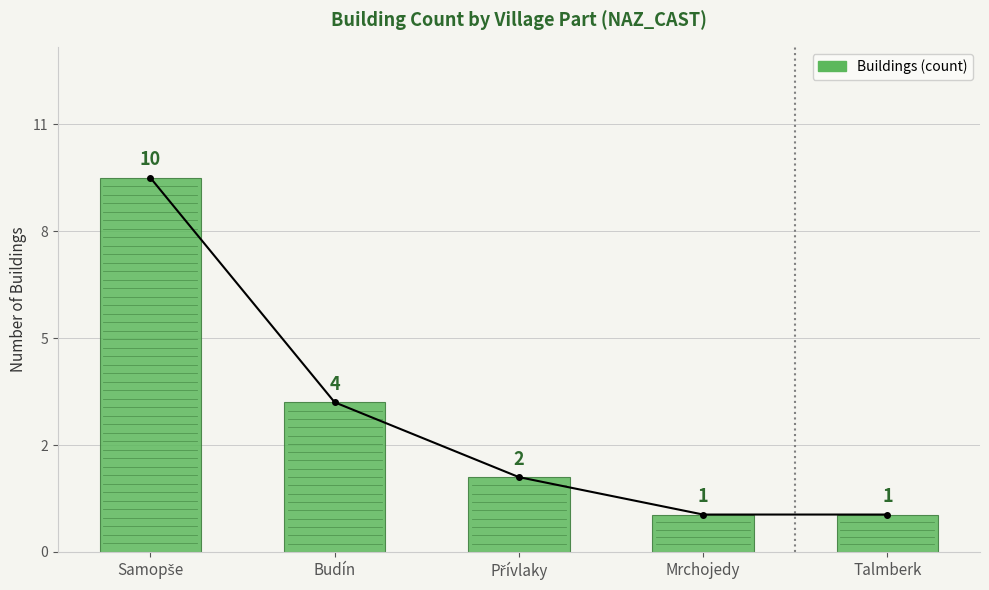

Count the number of data series in this chart.

1